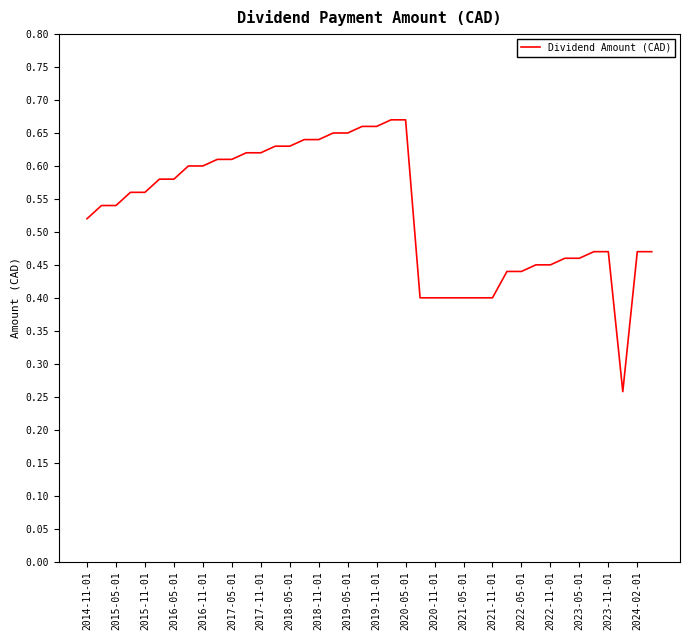

What is the smallest value displayed?

0.3